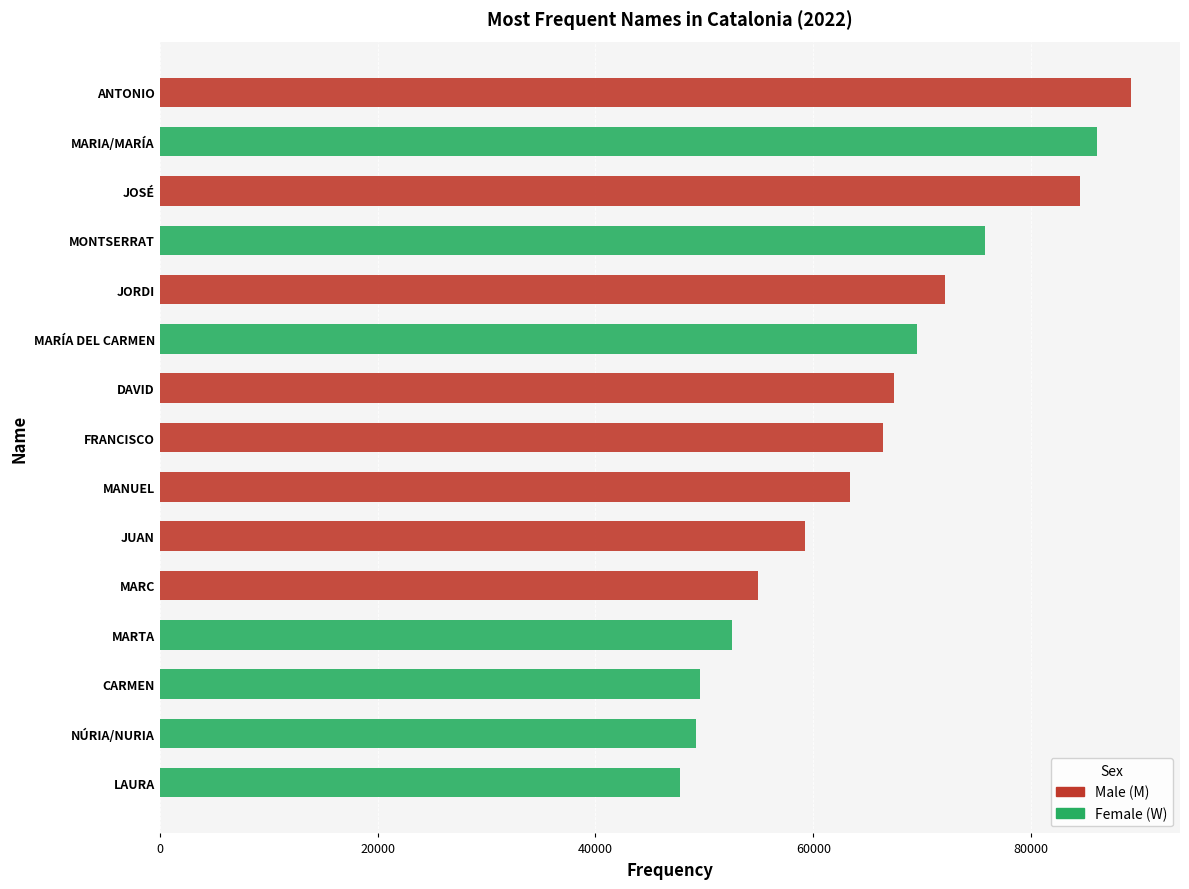

Rank the series by their average value, from highest to lowest.

M, W